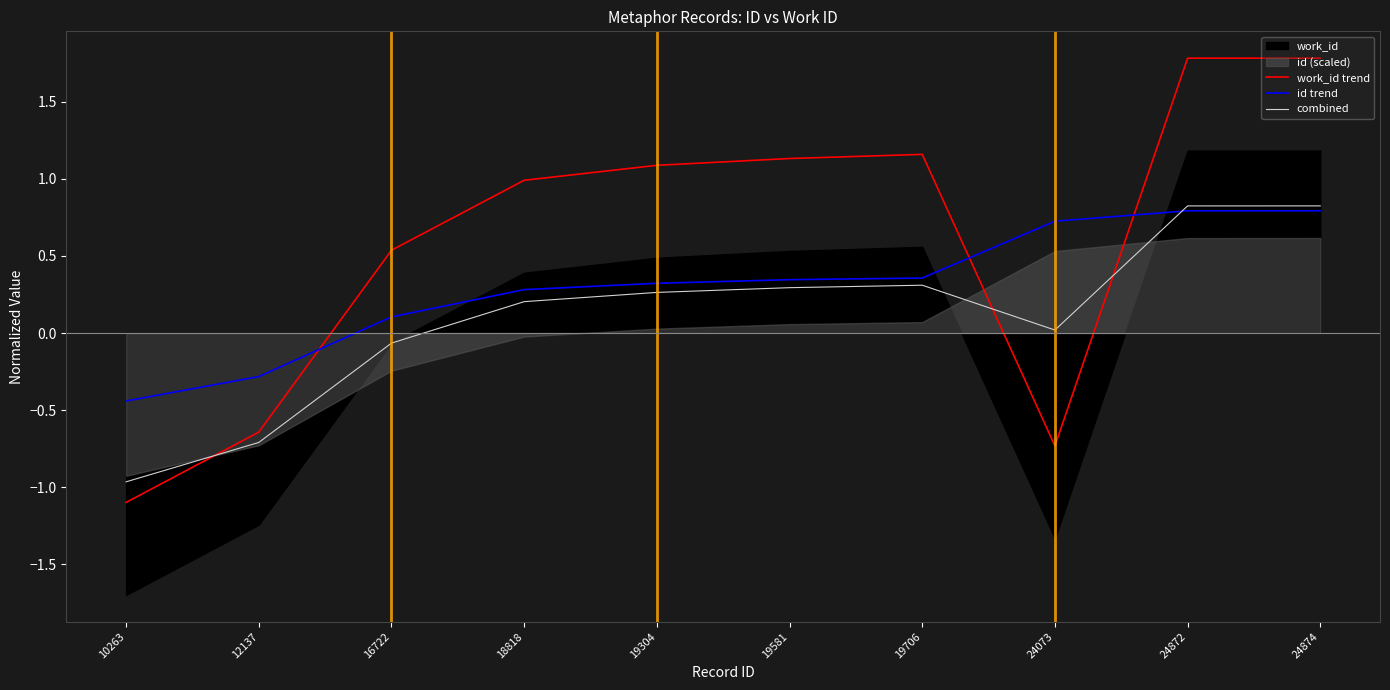

List the labels in order of work_id trend value, smallest first.

10263, 24073, 12137, 16722, 18818, 19304, 19581, 19706, 24872, 24874